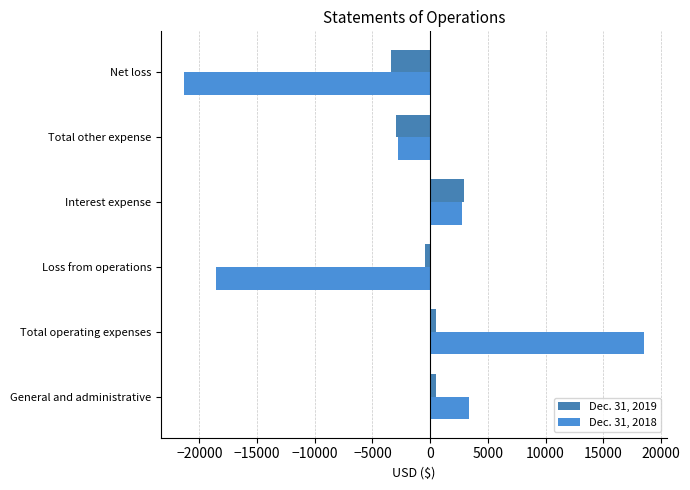

At which category does the chart reach its peak across all series?

Total operating expenses